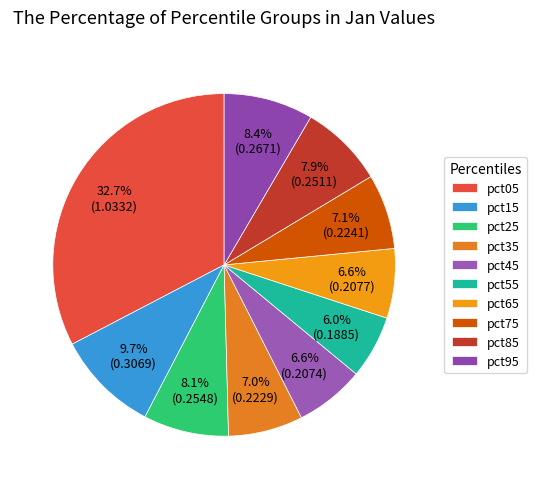

Rank the categories by value from lowest to highest.

pct55, pct45, pct65, pct35, pct75, pct85, pct25, pct95, pct15, pct05